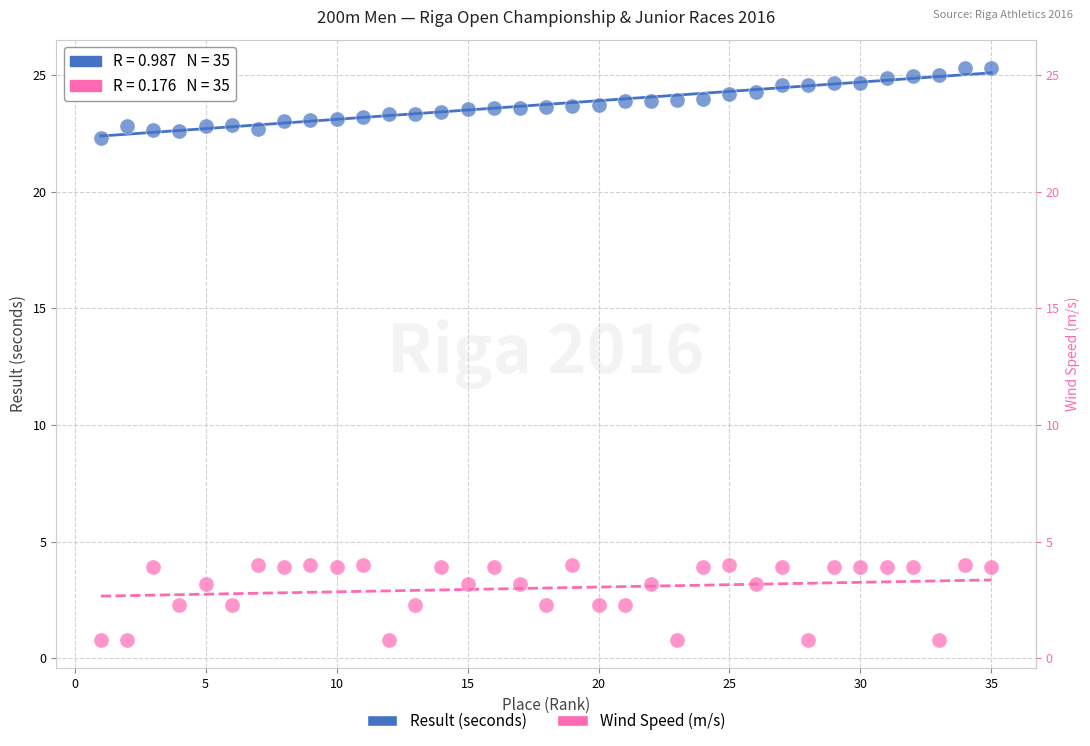

Across all data points, what is the range of Y values (max minus min)?

24.5